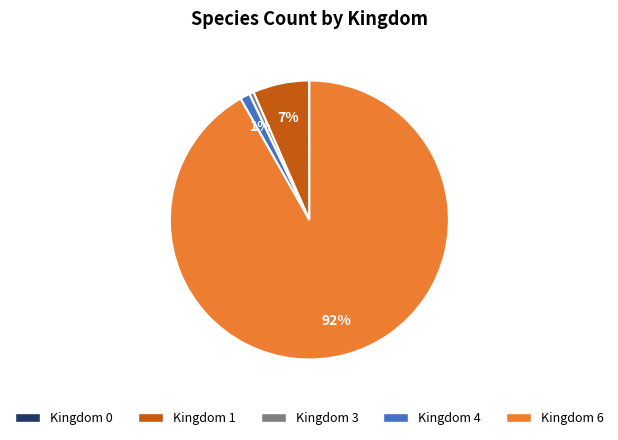

Which slice represents more than half of the pie?

Kingdom 6